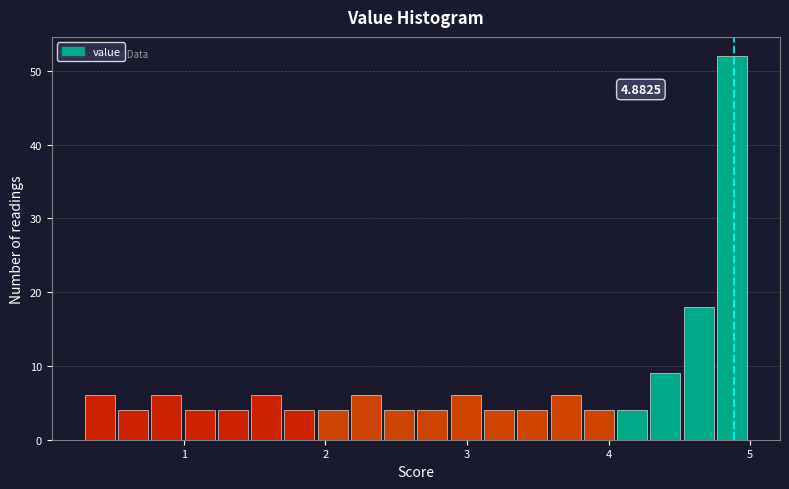

Around what value on the x-axis is the tallest bar? Give the approximate position of its centre, as read against the axis.

4.9